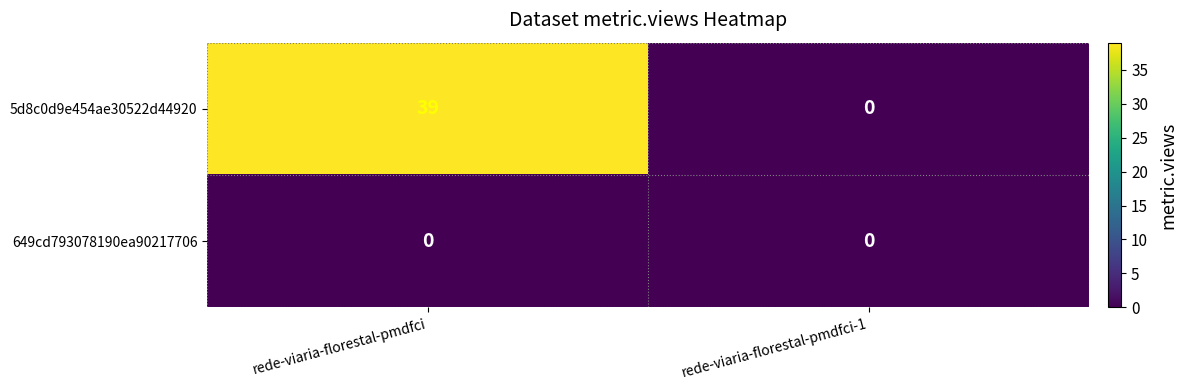

Where is 5d8c0d9e454ae30522d44920 nearest to the value 19?

rede-viaria-florestal-pmdfci-1